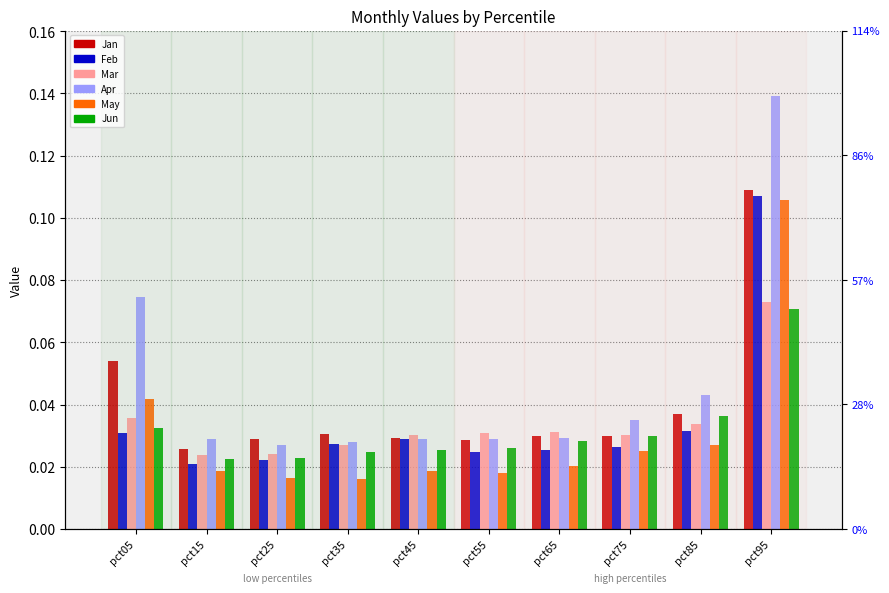

At which label does Feb reach its minimum?

pct15